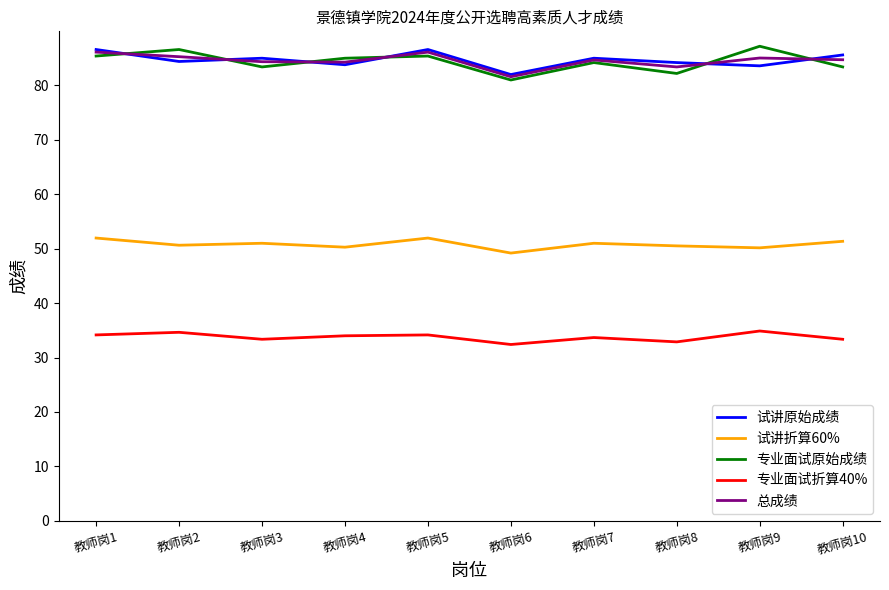

What are all the series names shown in the legend?

试讲原始成绩, 试讲折算60%, 专业面试原始成绩, 专业面试折算40%, 总成绩